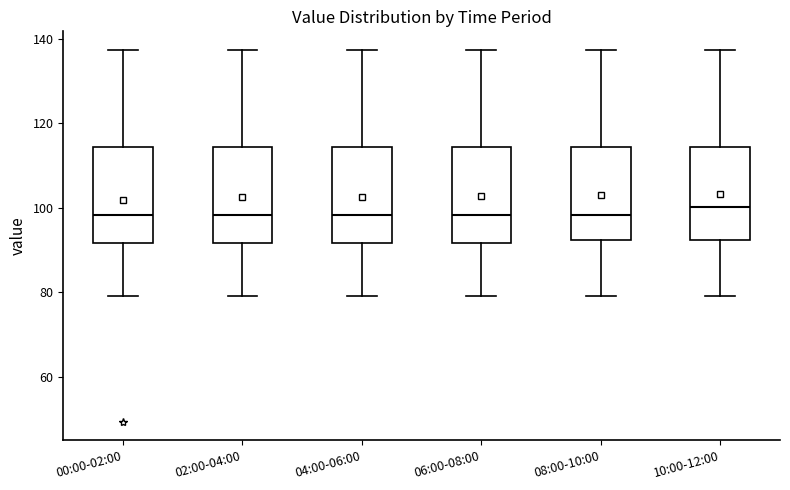

Reading left to right, read every box against the y-axis: the position of its median line, the range the box covers, and the ends of its whiskers. The values are not printed on the chart, so give them approximately, as read against the axis.

00:00-02:00: median 98, box 92 to 114, whiskers 80 to 138
02:00-04:00: median 98, box 92 to 114, whiskers 80 to 138
04:00-06:00: median 98, box 92 to 114, whiskers 80 to 138
06:00-08:00: median 98, box 92 to 114, whiskers 80 to 138
08:00-10:00: median 98, box 92 to 114, whiskers 80 to 138
10:00-12:00: median 100, box 92 to 114, whiskers 80 to 138